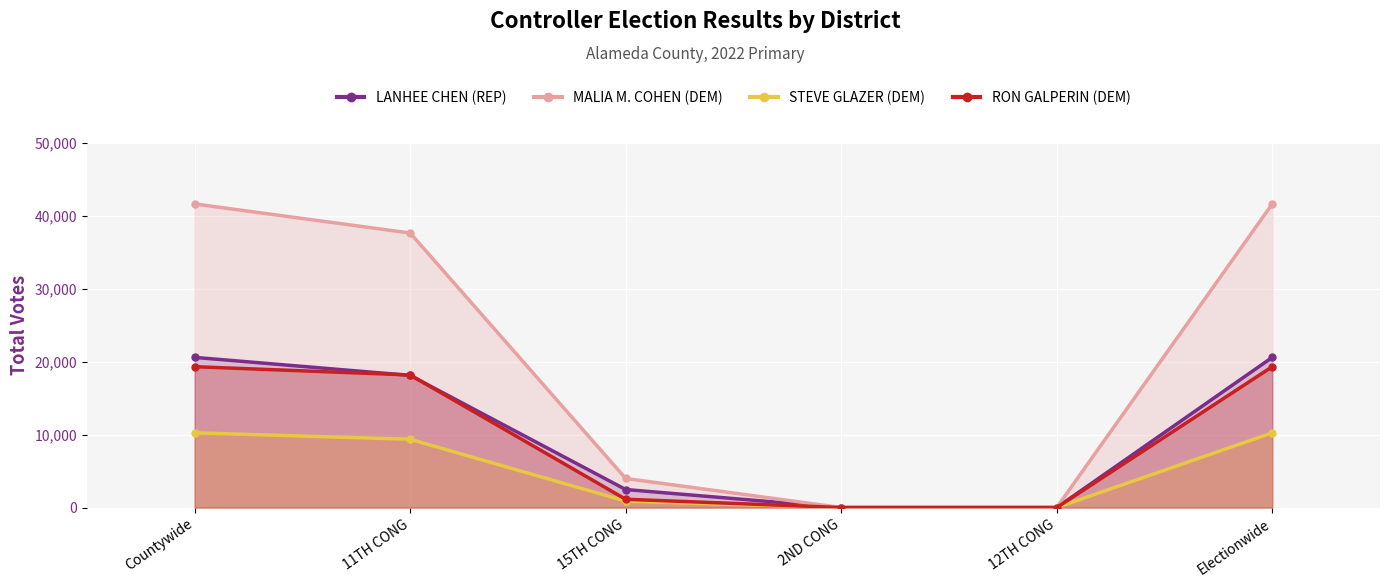

How many values in the STEVE GLAZER (DEM) series exceed 9376?

2